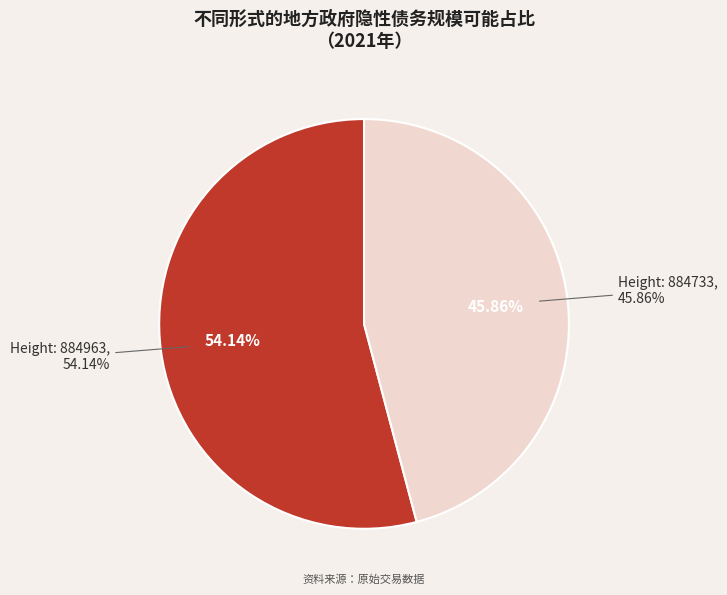

Rank the categories by value from highest to lowest.

884963, 884733